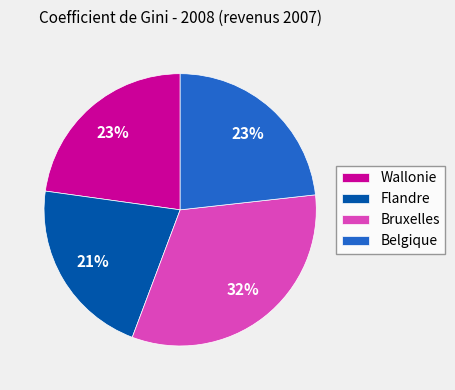

What is the largest slice in the pie chart?

Bruxelles